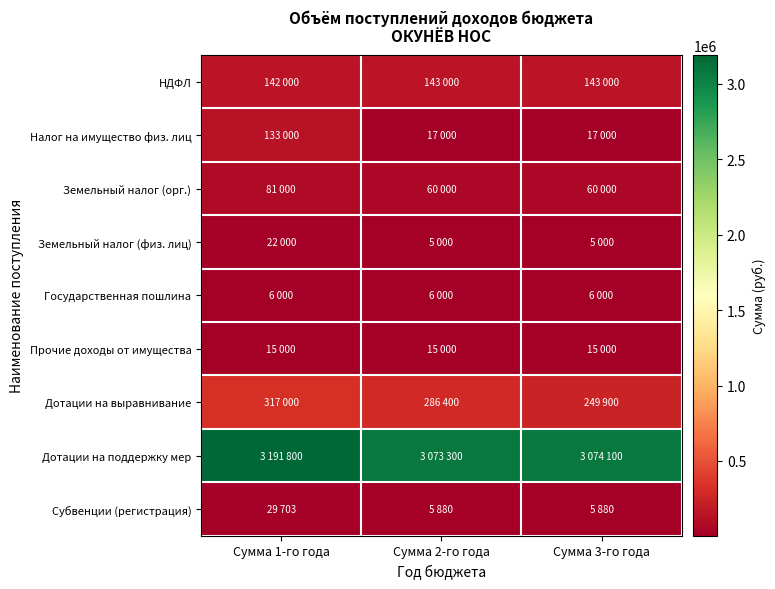

What is the smallest value displayed?

5000